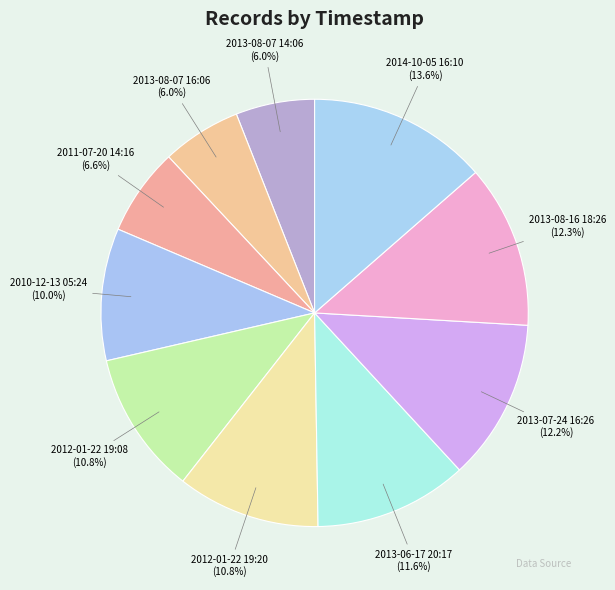

Between 2012-01-22 19:20 and 2013-07-24 16:26, which is larger?

2013-07-24 16:26